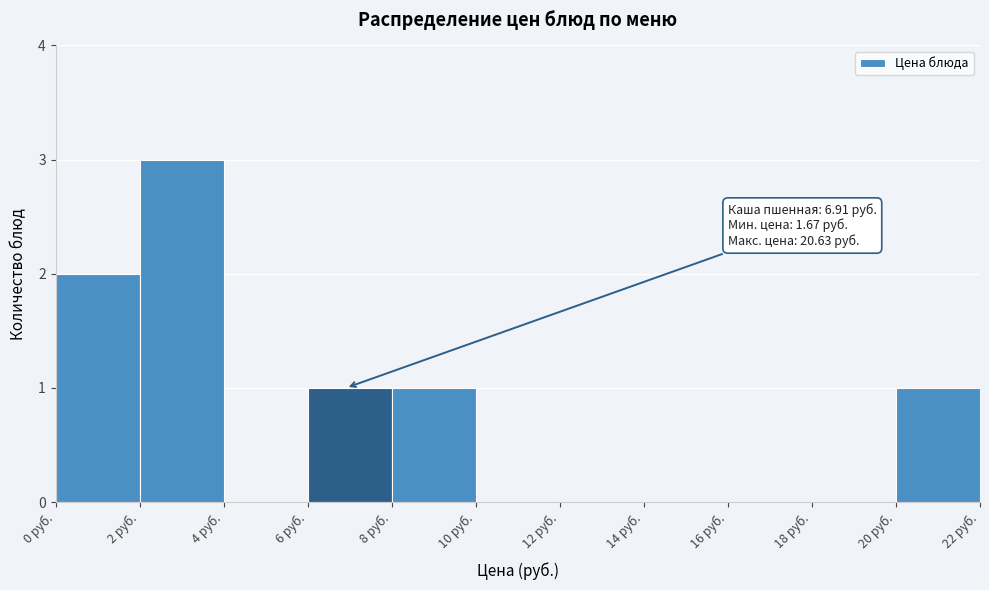

Which range on the x-axis has the tallest bar?

2 to 4